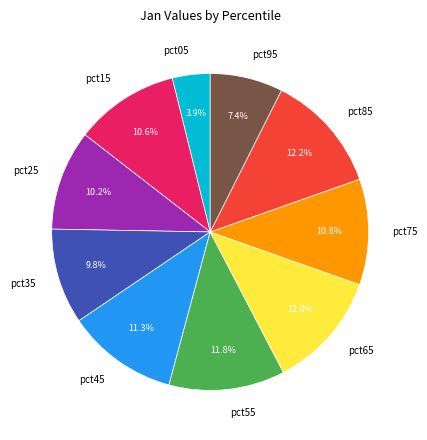

How much of the chart is everything except pct85?

87.8%